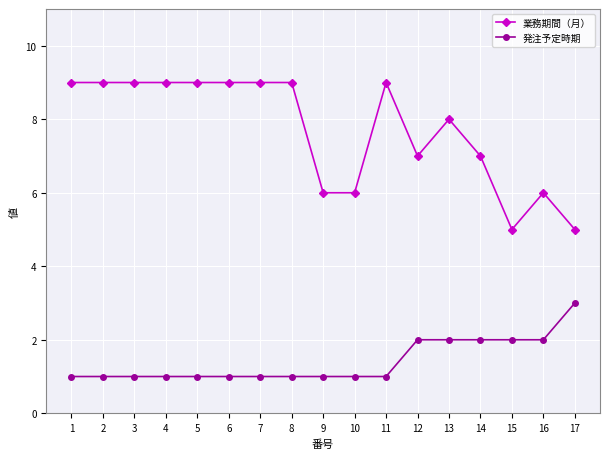

Which series has the widest spread of values?

業務期間（月）